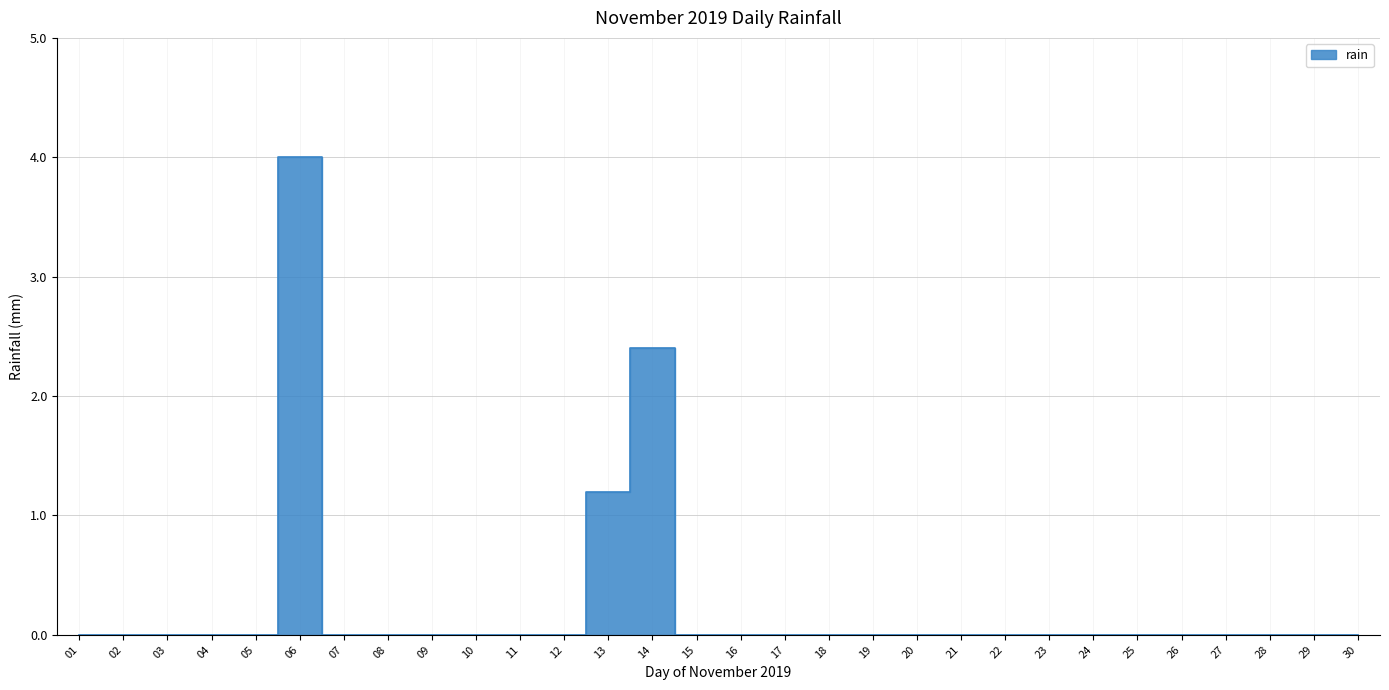

Is this an area chart (filled region under the line)?

No